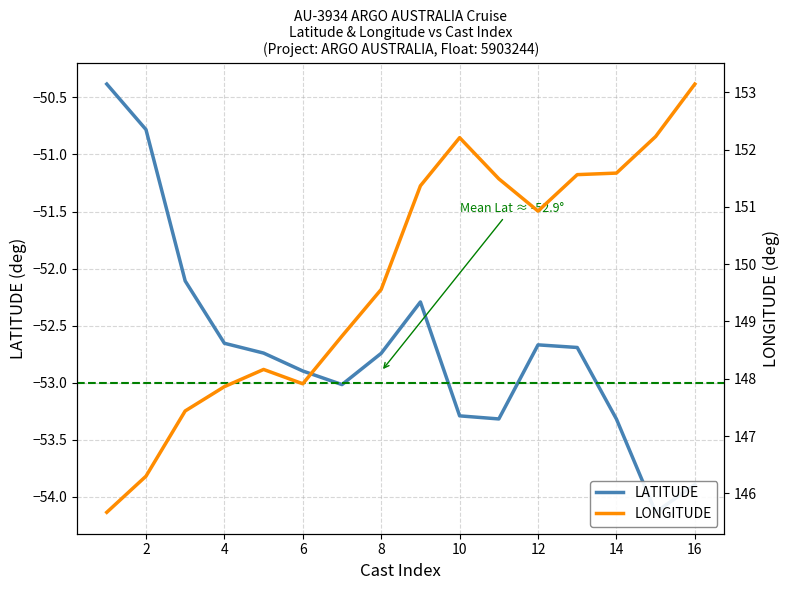

What is the difference between the maximum and minimum values in the LATITUDE series?

3.8